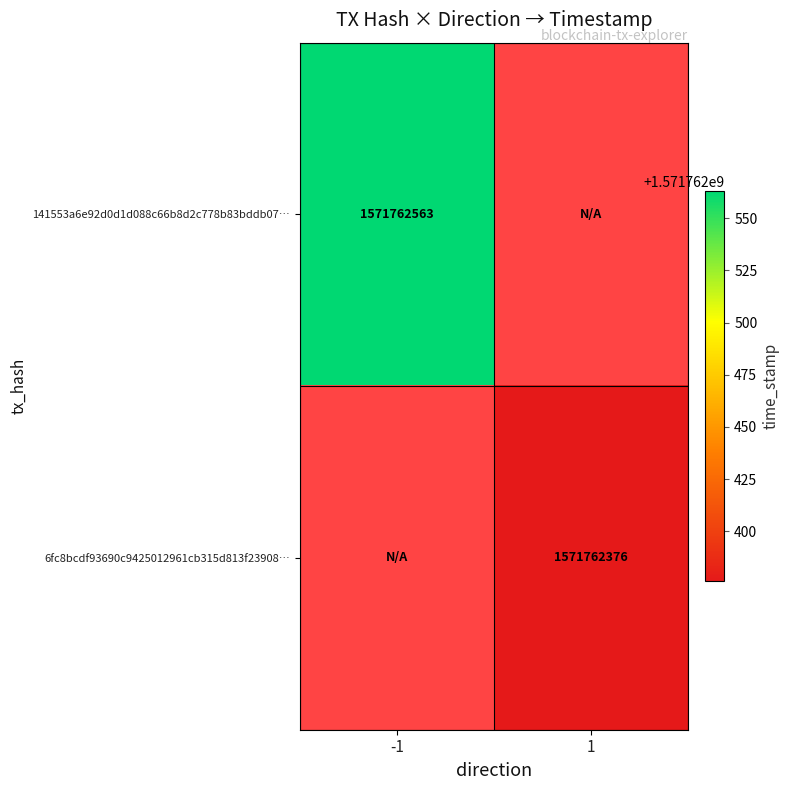

Which series has the widest spread of values?

141553a6e92d0d1d088c66b8d2c778b83bddb07